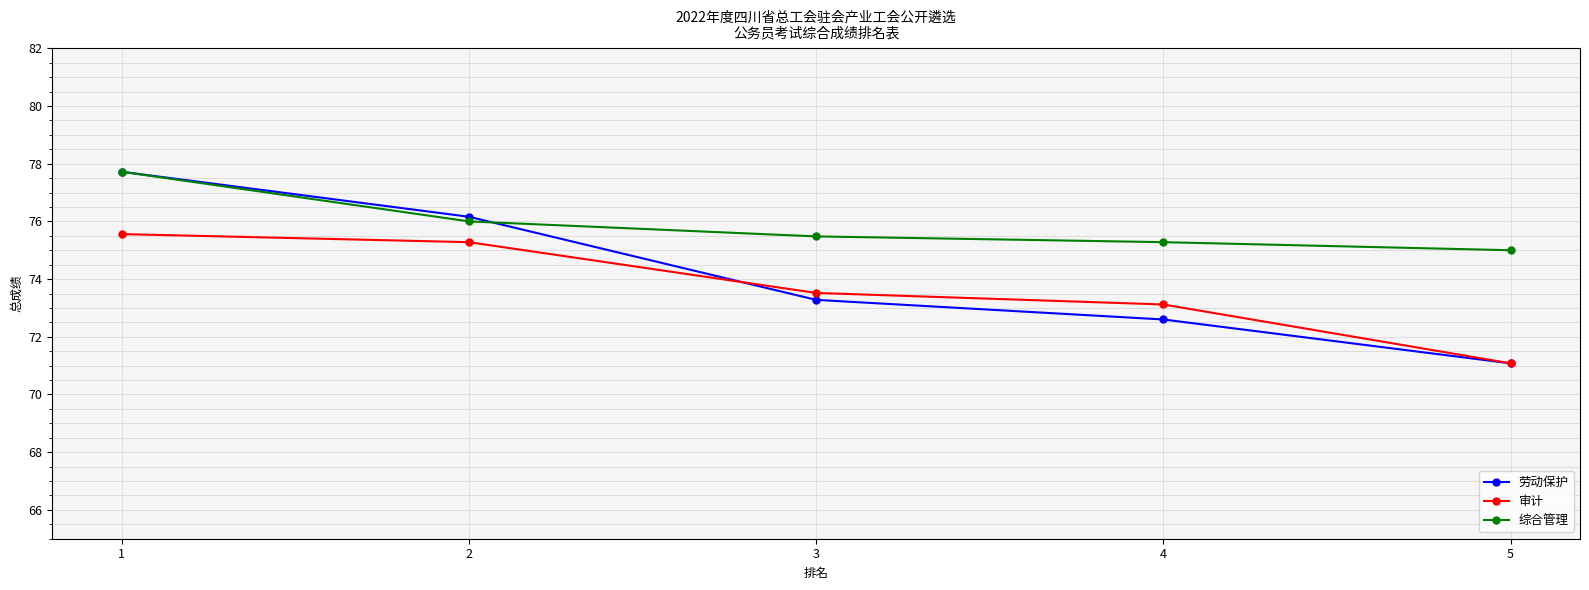

At which label does 审计 reach its peak?

1